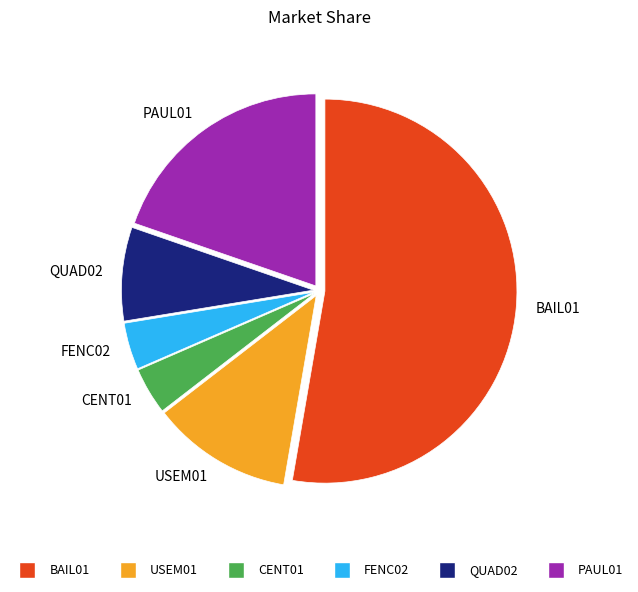

What is the ratio of the value at FENC02 to the value at QUAD02?

0.5